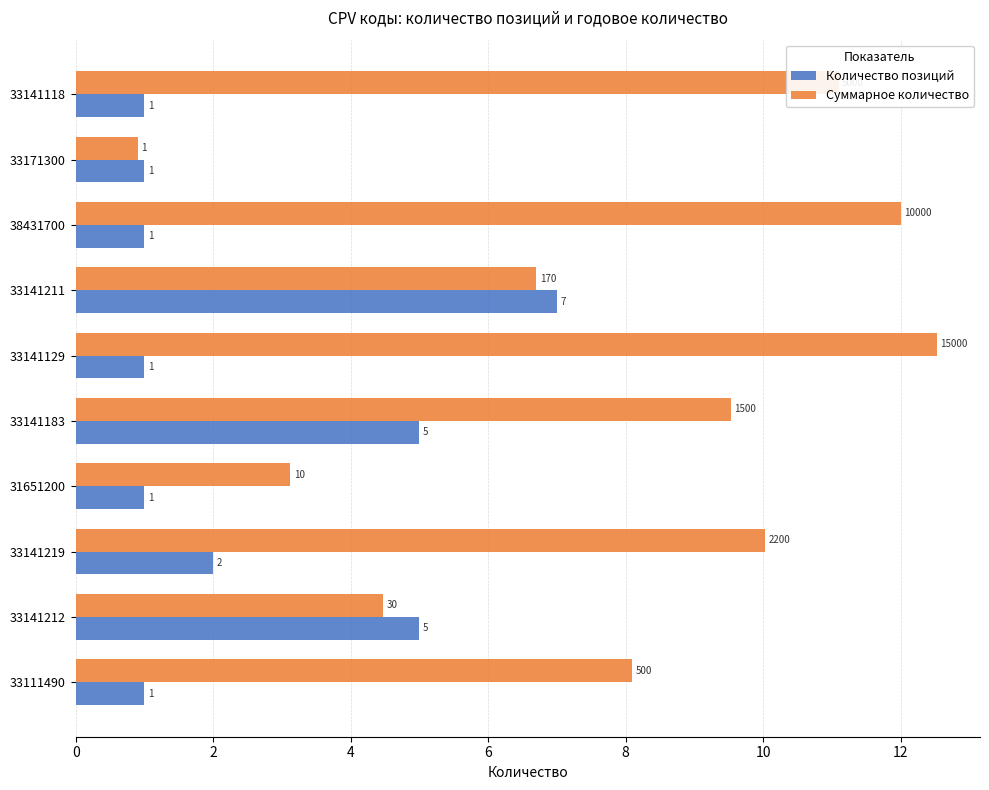

Which series has the largest range (max minus min)?

Суммарное количество